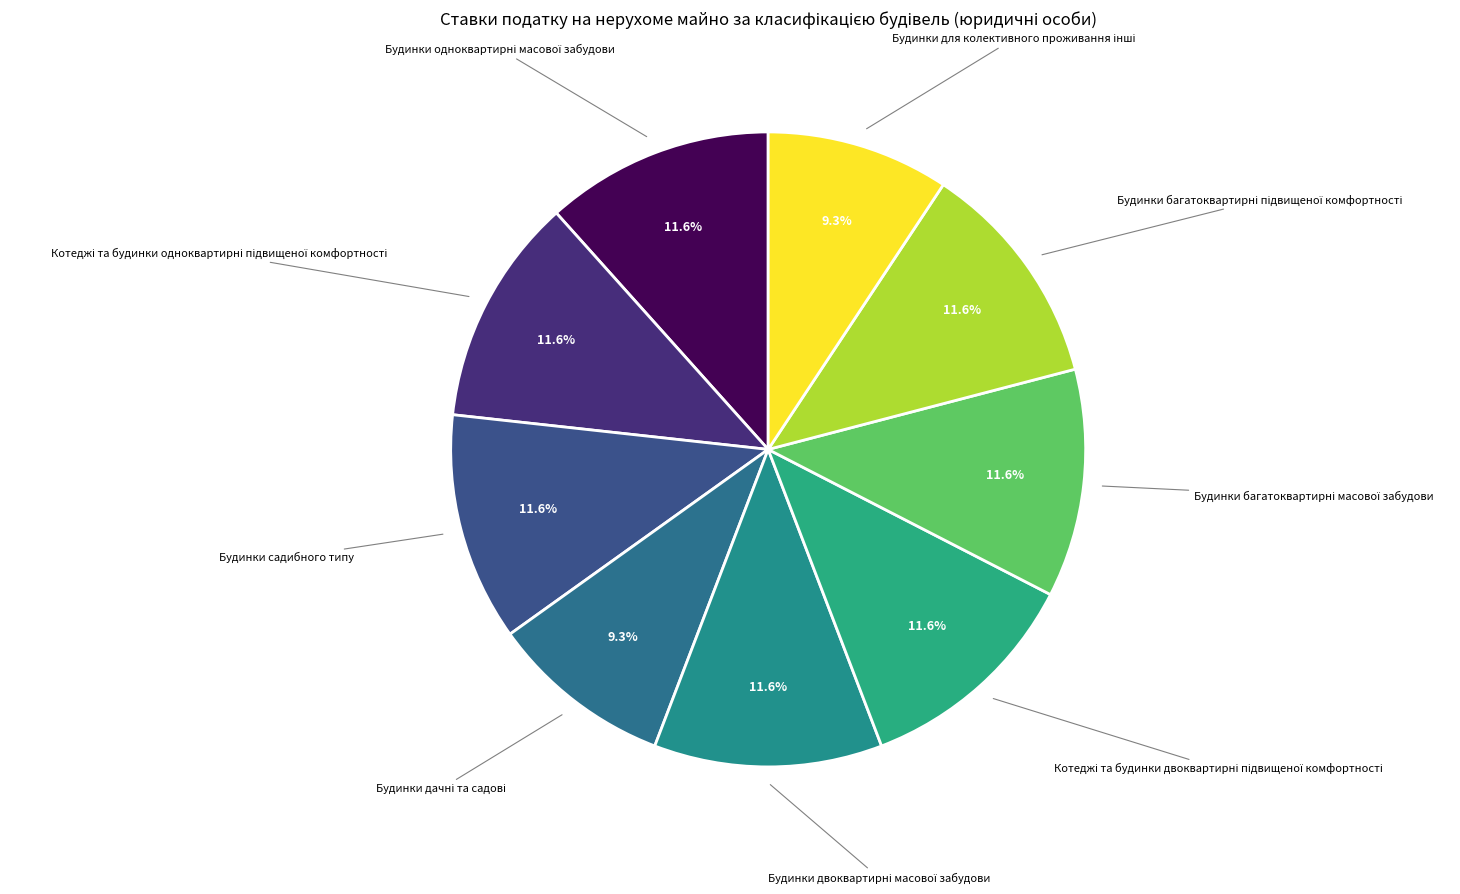

Is there any slice that represents more than half of the pie?

No